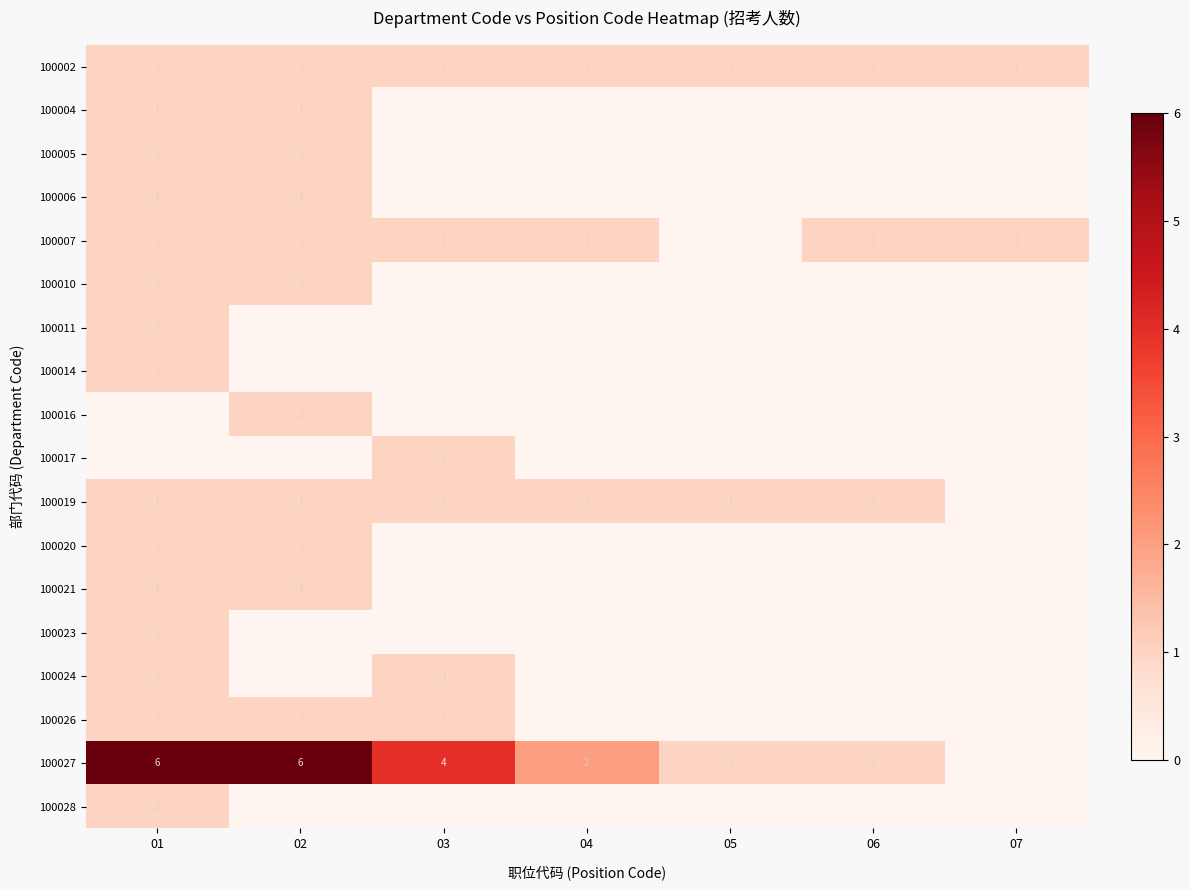

The 100023 series shows 1 at 01. True or false?

True